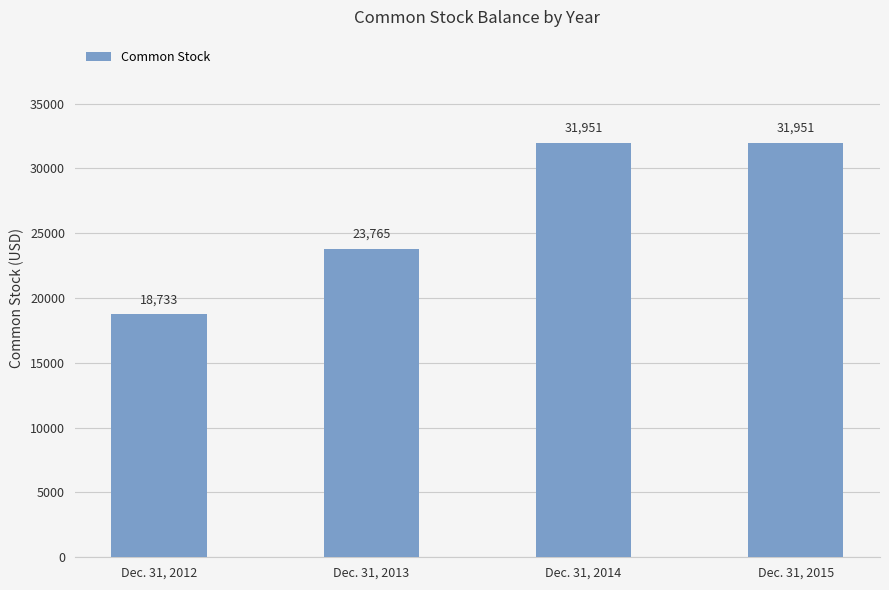

What is the maximum value shown in the chart?

31951